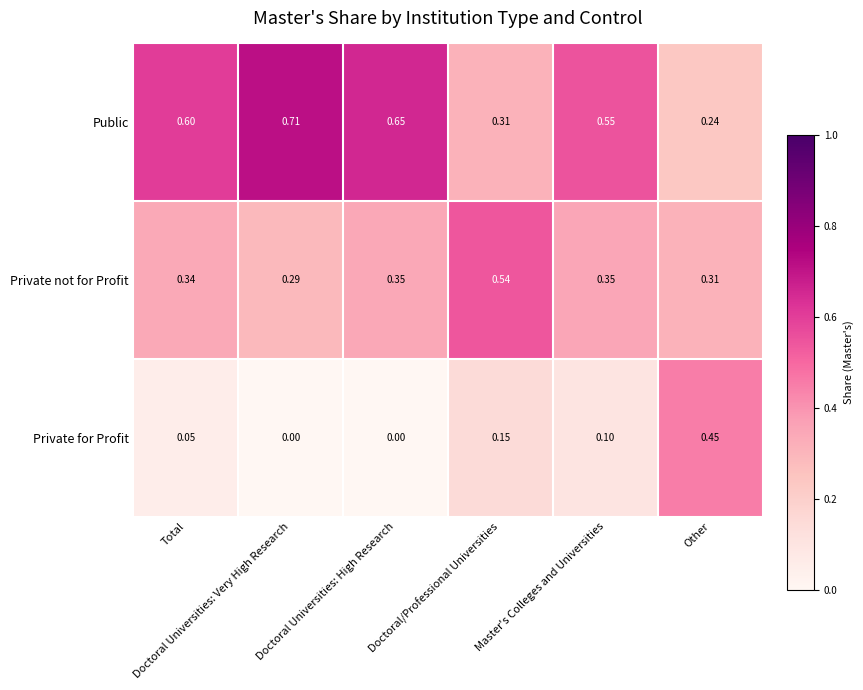

Which series has the largest range (max minus min)?

Public